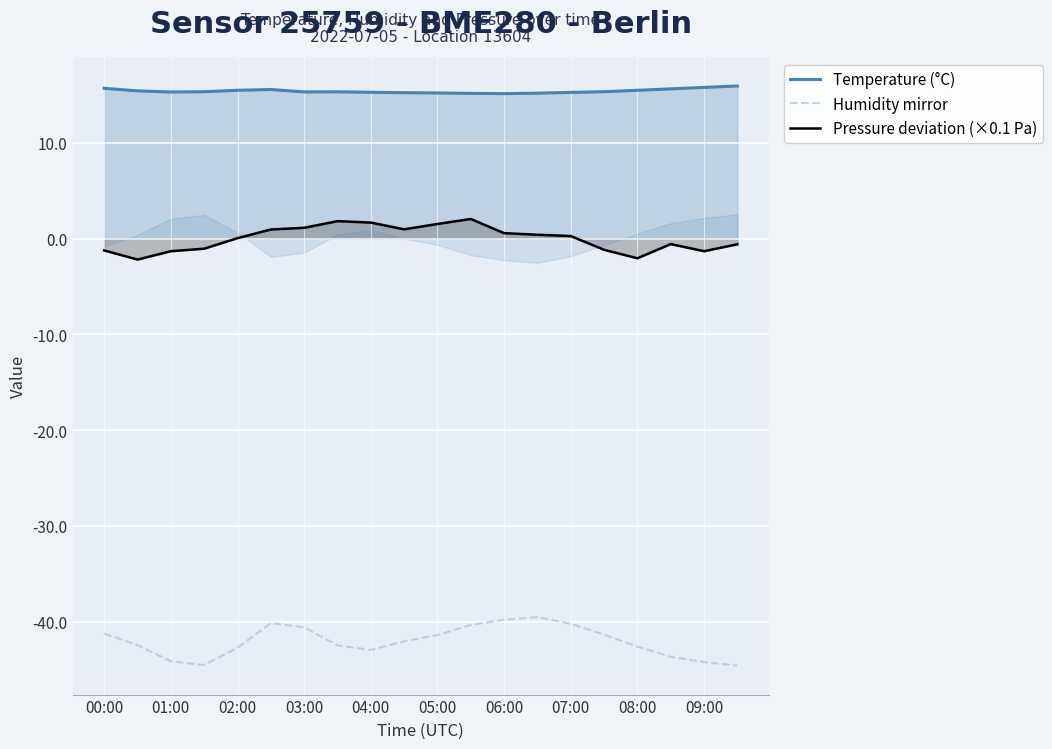

Is it true that Pressure deviation (×0.1 Pa) equals 1.1 at 03:00?

True